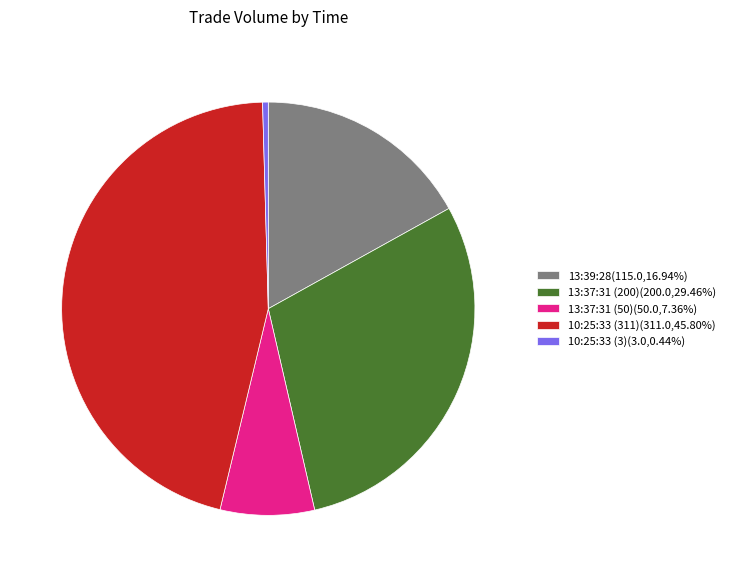

Does 13:37:31 (50) account for over 50% of the chart?

No